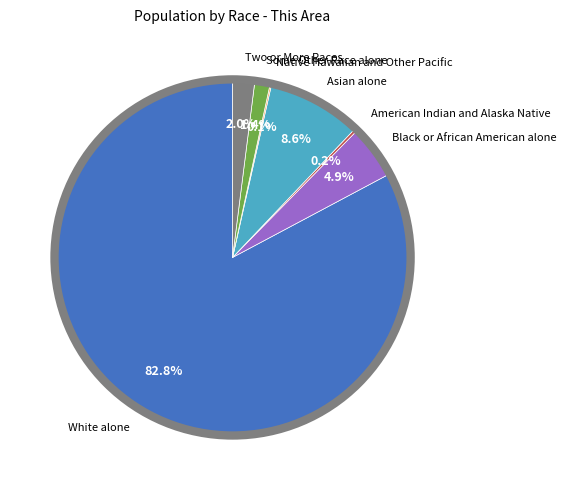

Is there a majority slice in this chart?

Yes